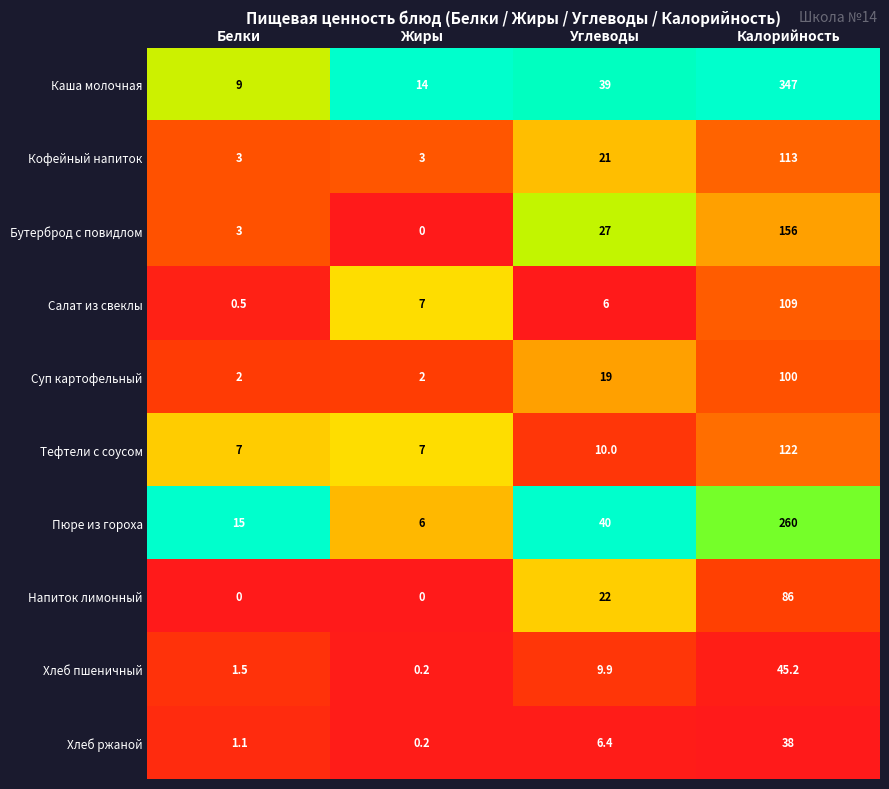

What is the difference between the highest and lowest values at Белки?

15.0